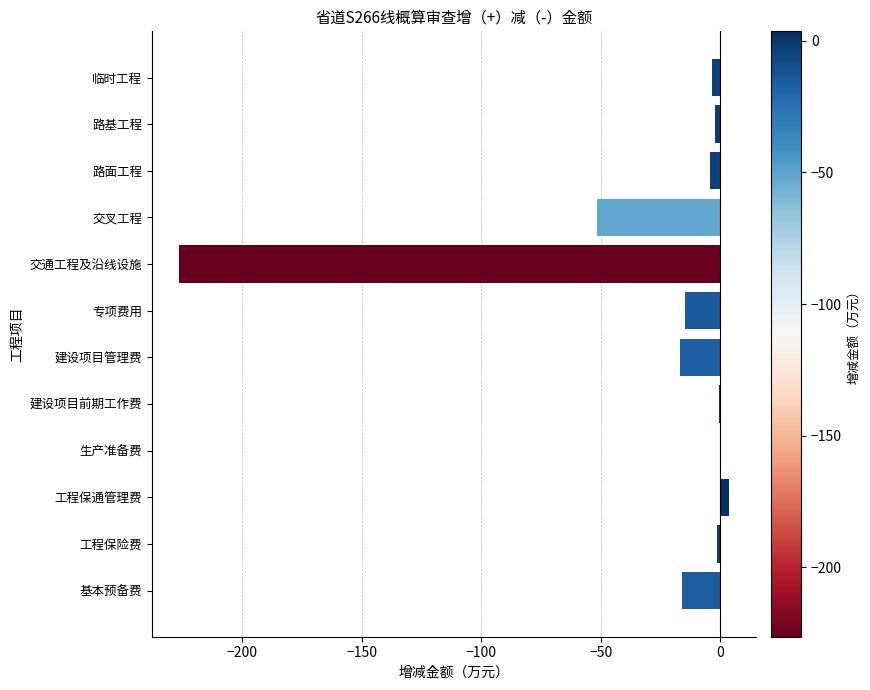

Where is the data nearest to the value -111?

交叉工程